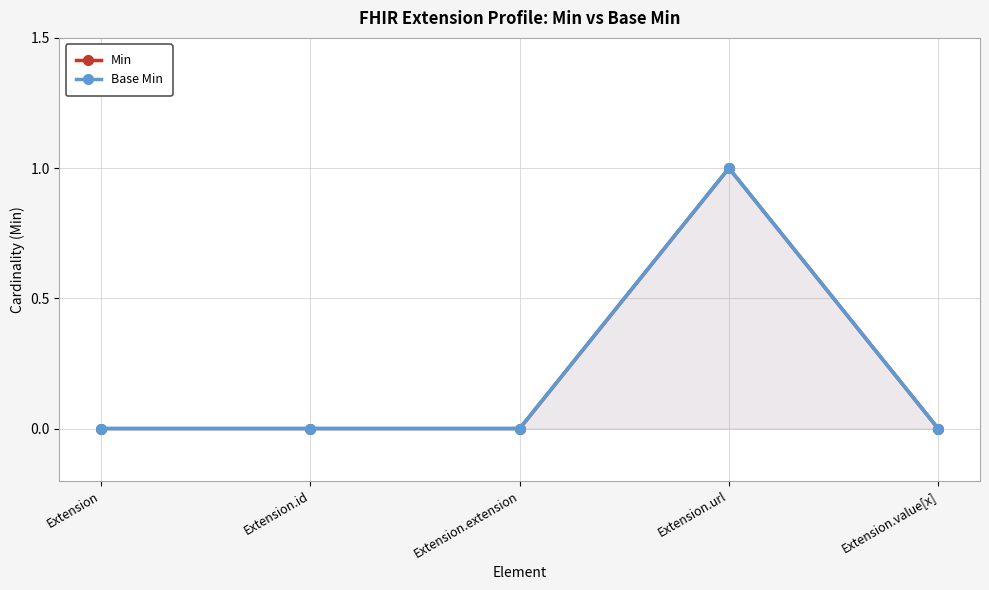

How many series are shown in this chart?

2